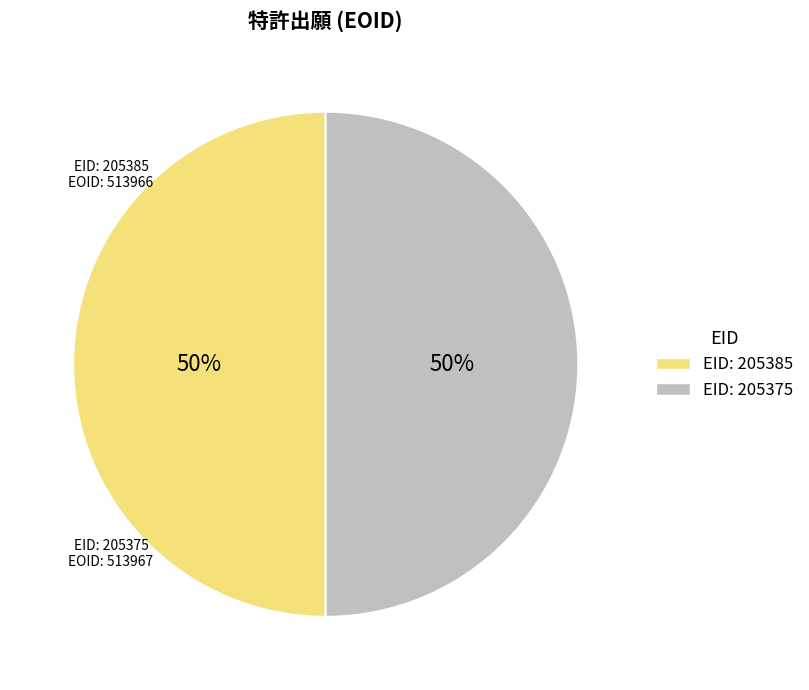

To the nearest percent, what is the average slice percentage?

50%